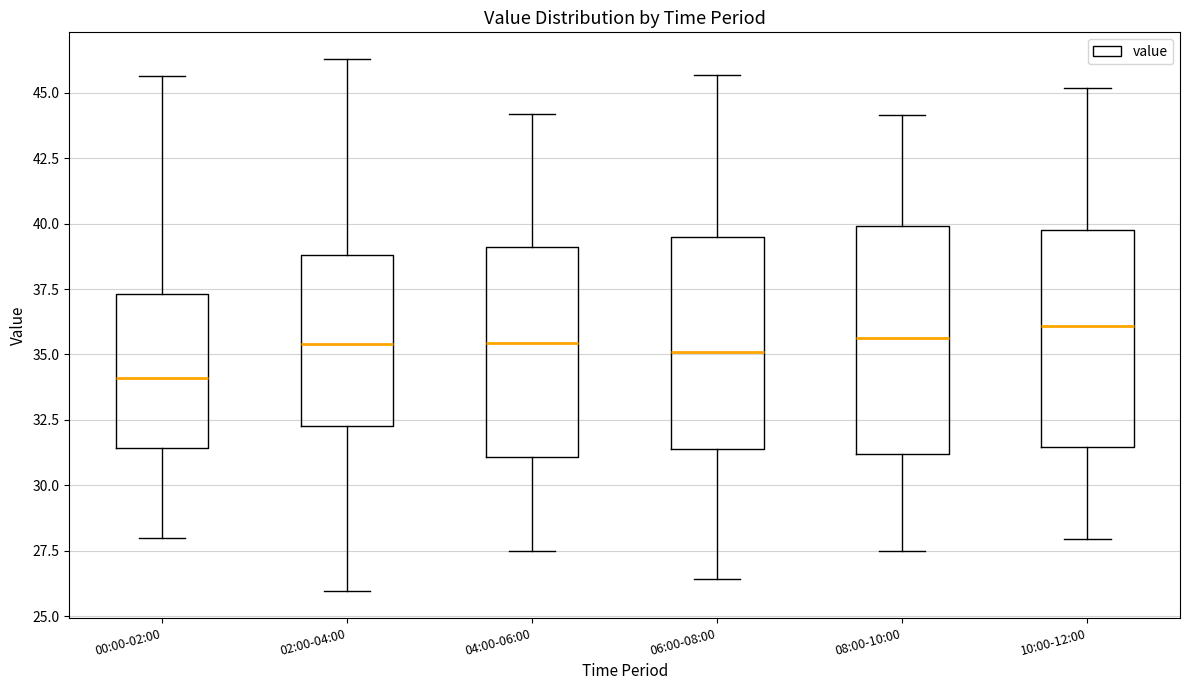

Reading left to right, transcribe this box plot: for each box, give where its median line is, the range the box spans, and where its two whiskers end, as read against the y-axis. The values are not printed on the chart, so give them approximately, as read against the axis.

00:00-02:00: median 34.0, box 31.5 to 37.5, whiskers 28.0 to 45.5
02:00-04:00: median 35.5, box 32.5 to 39.0, whiskers 26.0 to 46.5
04:00-06:00: median 35.5, box 31.0 to 39.0, whiskers 27.5 to 44.0
06:00-08:00: median 35.0, box 31.5 to 39.5, whiskers 26.5 to 45.5
08:00-10:00: median 35.5, box 31.0 to 40.0, whiskers 27.5 to 44.0
10:00-12:00: median 36.0, box 31.5 to 40.0, whiskers 28.0 to 45.0